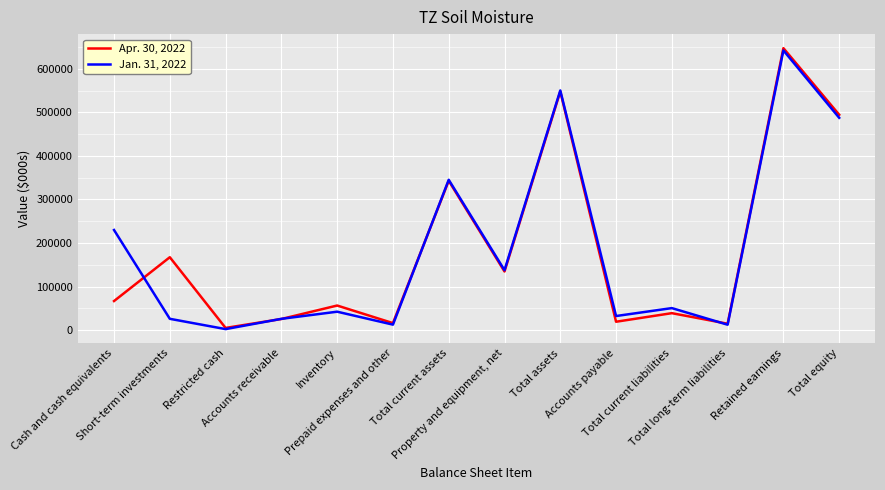

What is the sum of all Apr. 30, 2022 values?

2577017